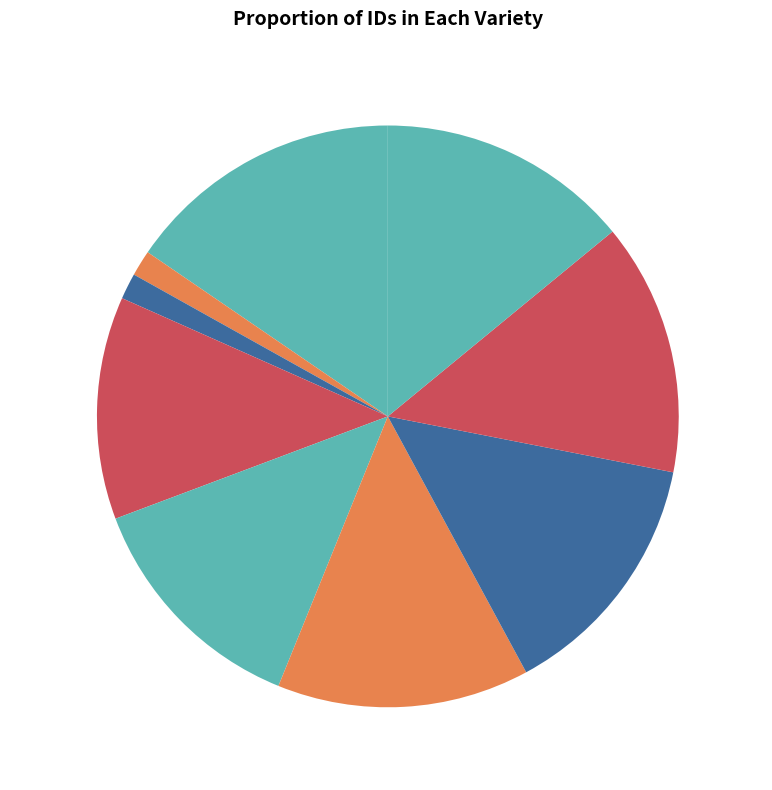

Count the number of slices in the pie.

9